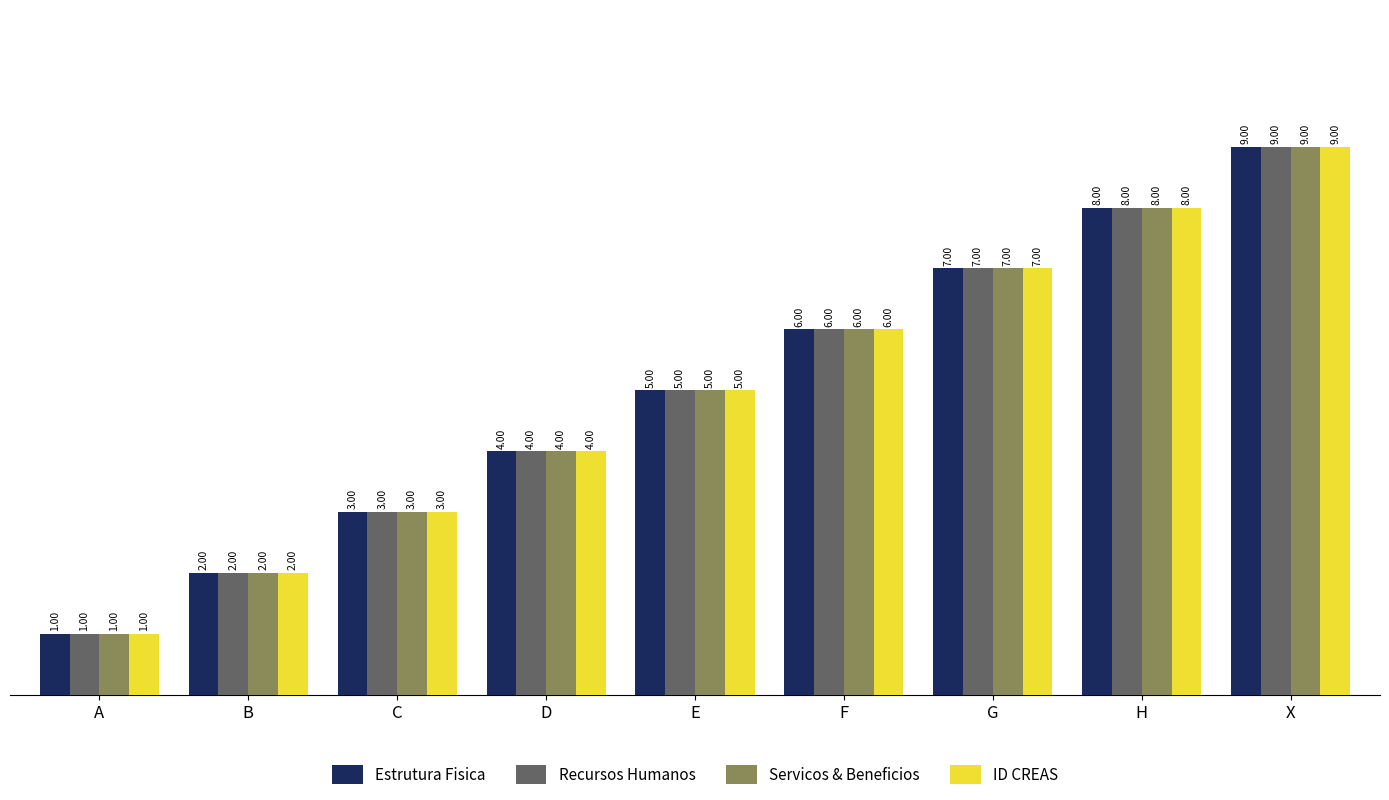

At which category is the sum across all series the highest?

X